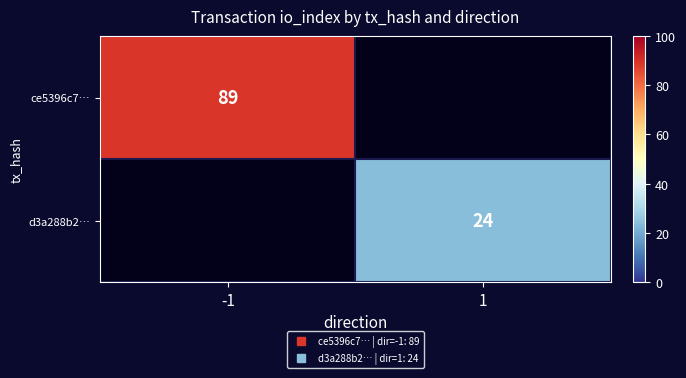

How many positive values does the d3a288b2… series have?

1